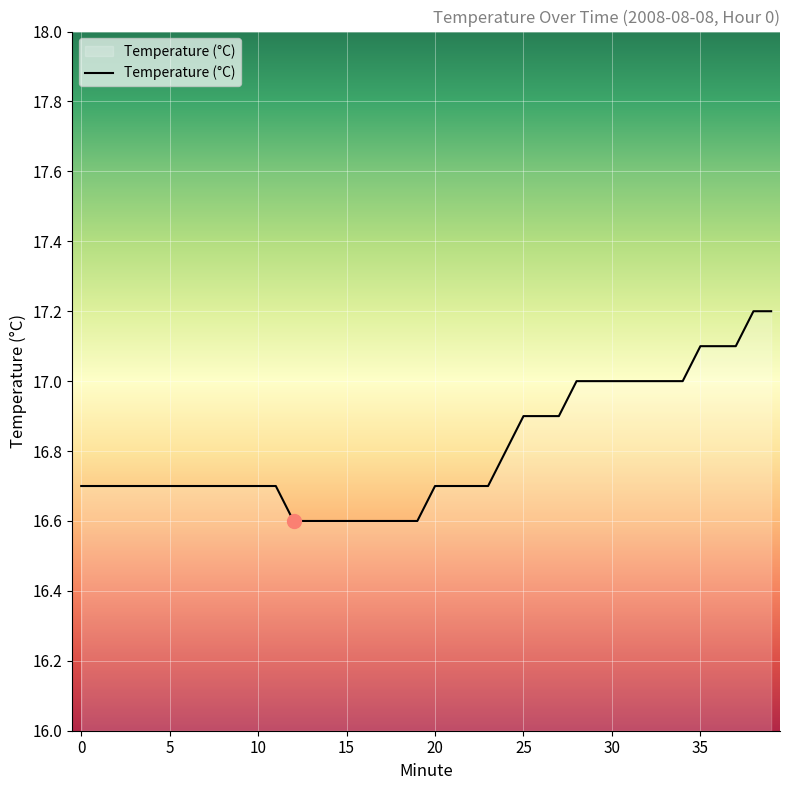

What is the greatest value displayed?

17.2